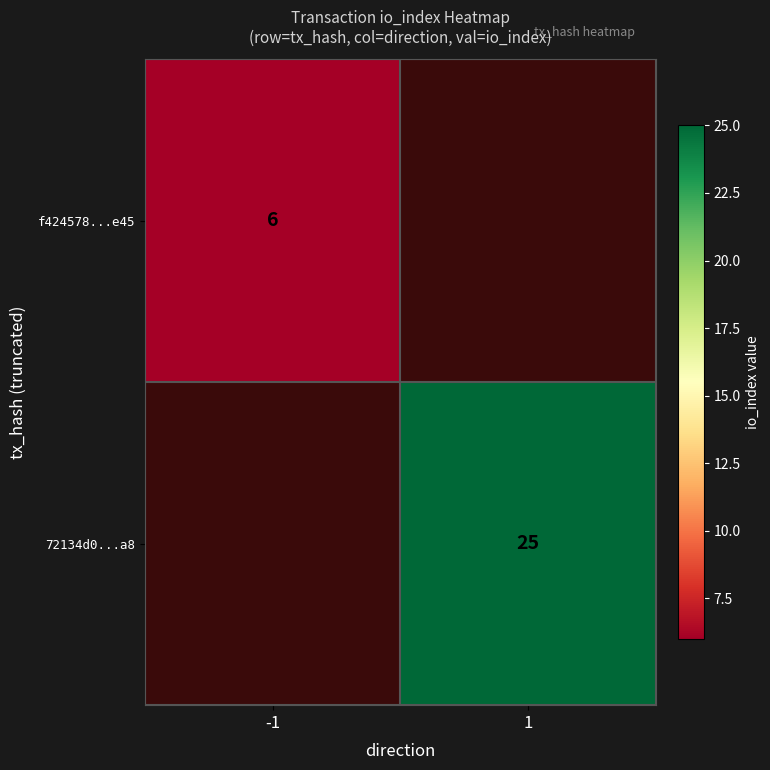

Is the value of f424578...e45 at -1 greater than the value of 72134d0...a8 at 1?

No